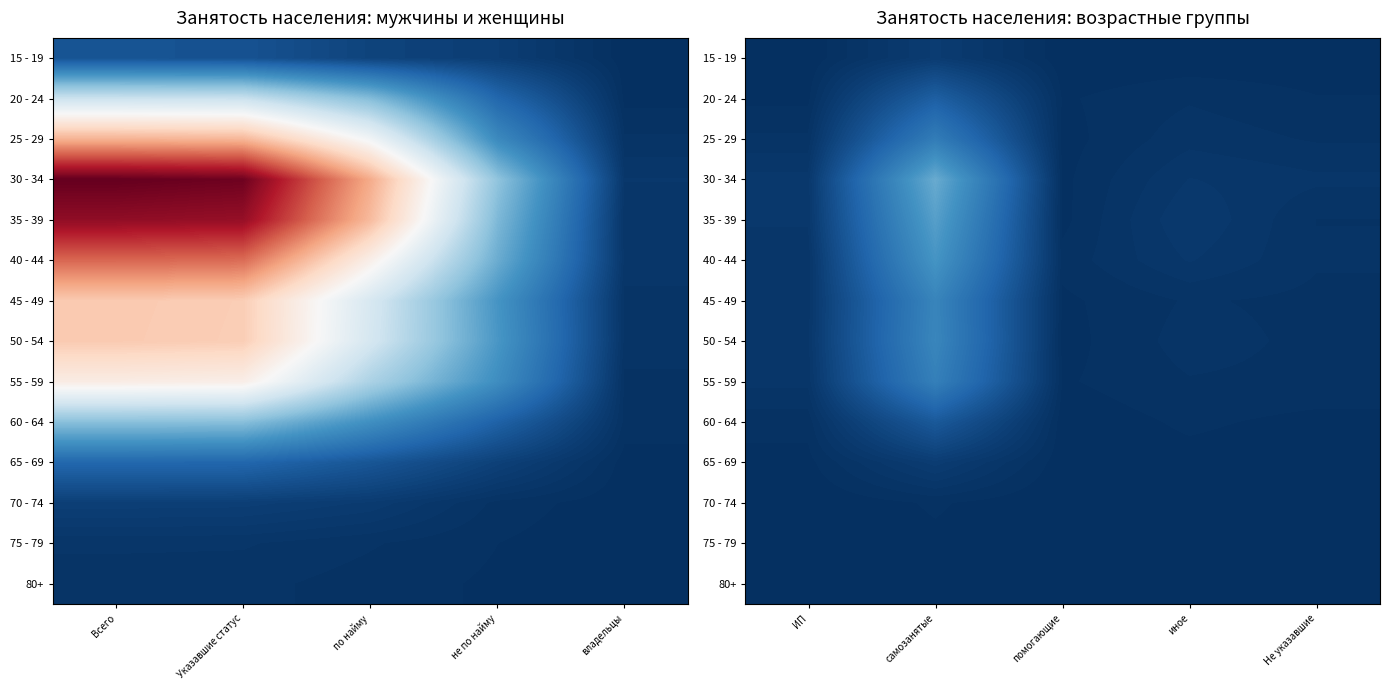

Is it true that 70 - 74 equals 3 at Не указавшие?

True